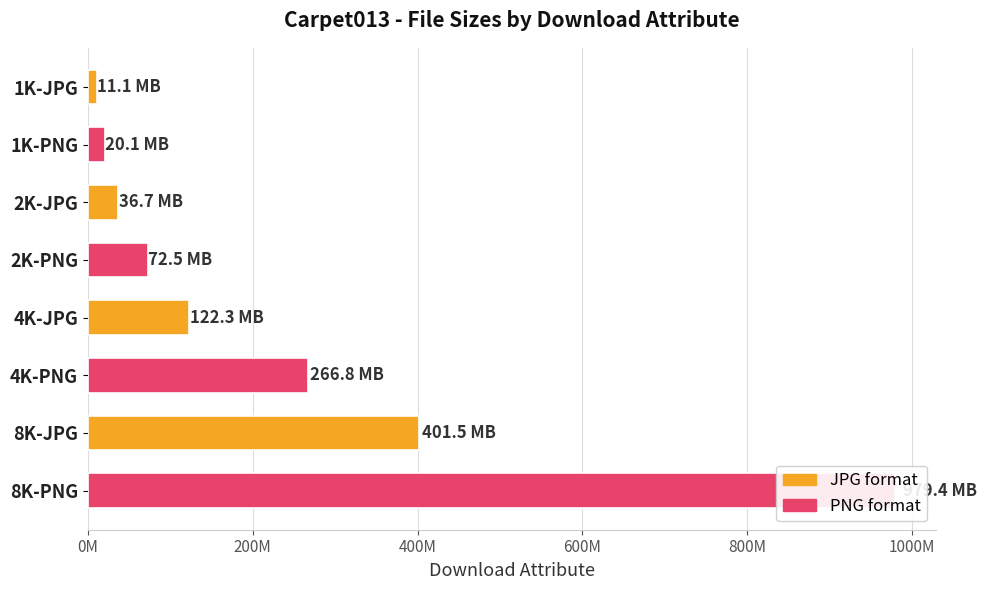

The chart shows a value of 1677293660 at 8K-PNG. True or false?

False